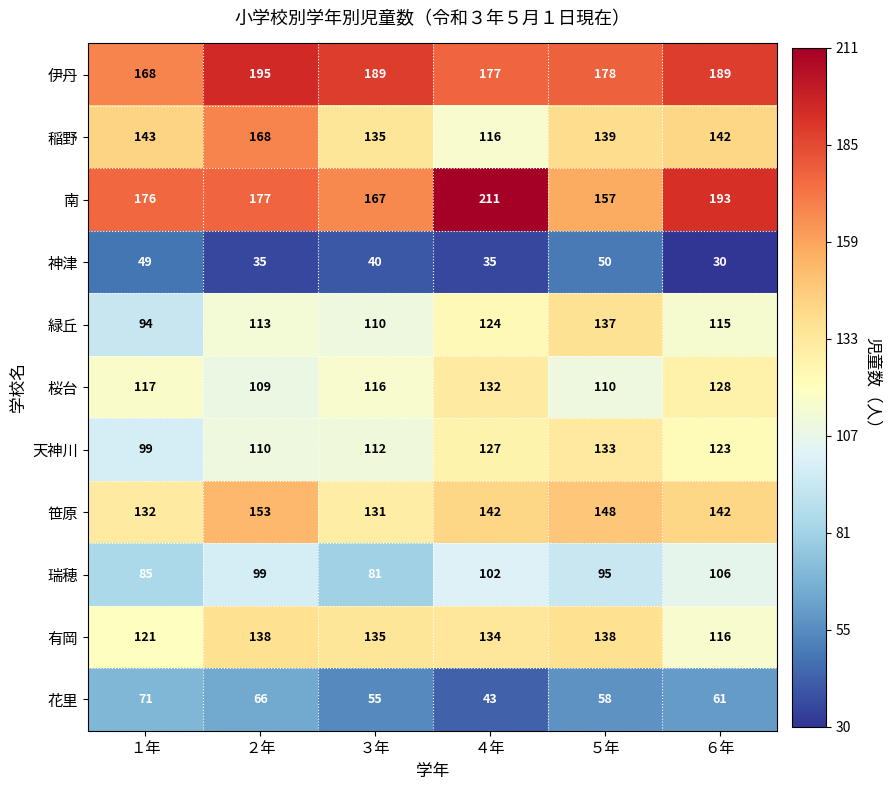

What is the difference between the maximum and minimum values in the 伊丹 series?

27